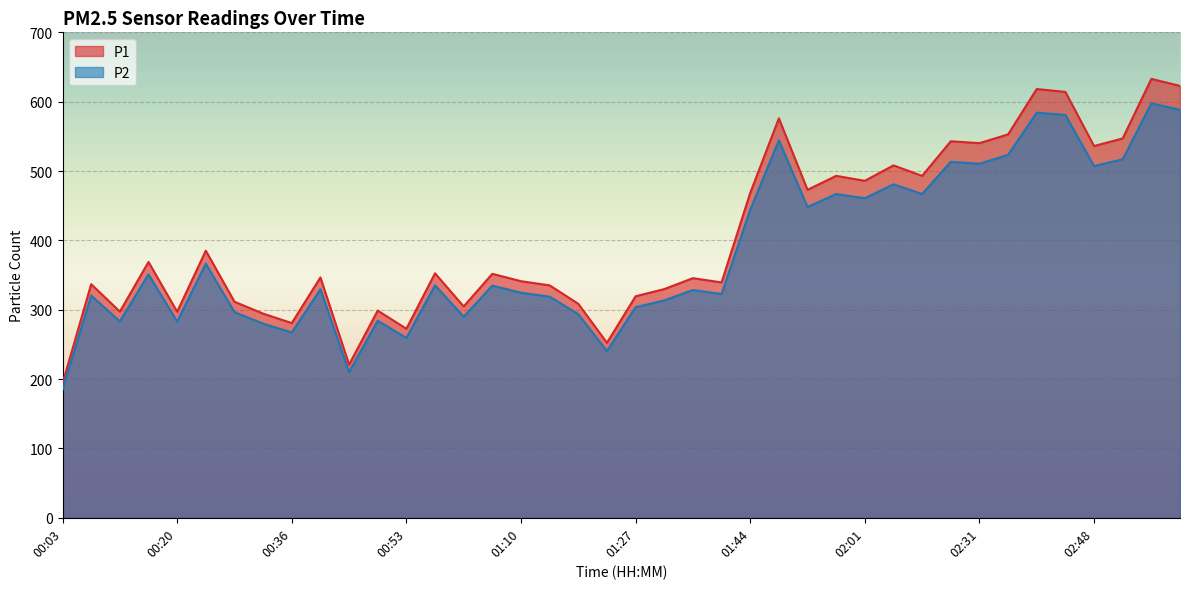

What is the label of the 30th point from the left?

02:10